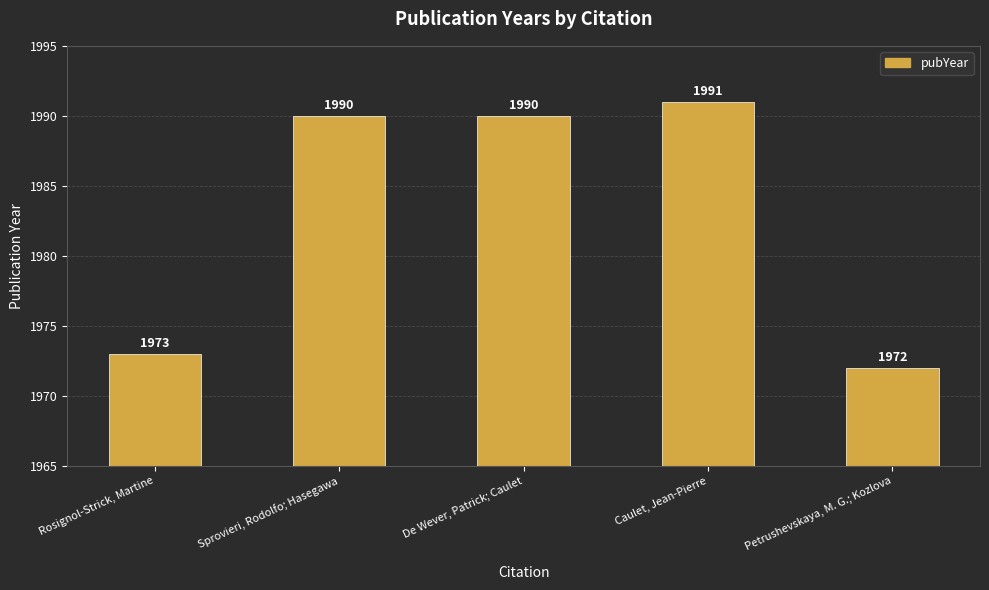

Between Sprovieri, Rodolfo; Hasegawa and Petrushevskaya, M. G.; Kozlova, which is larger?

Sprovieri, Rodolfo; Hasegawa